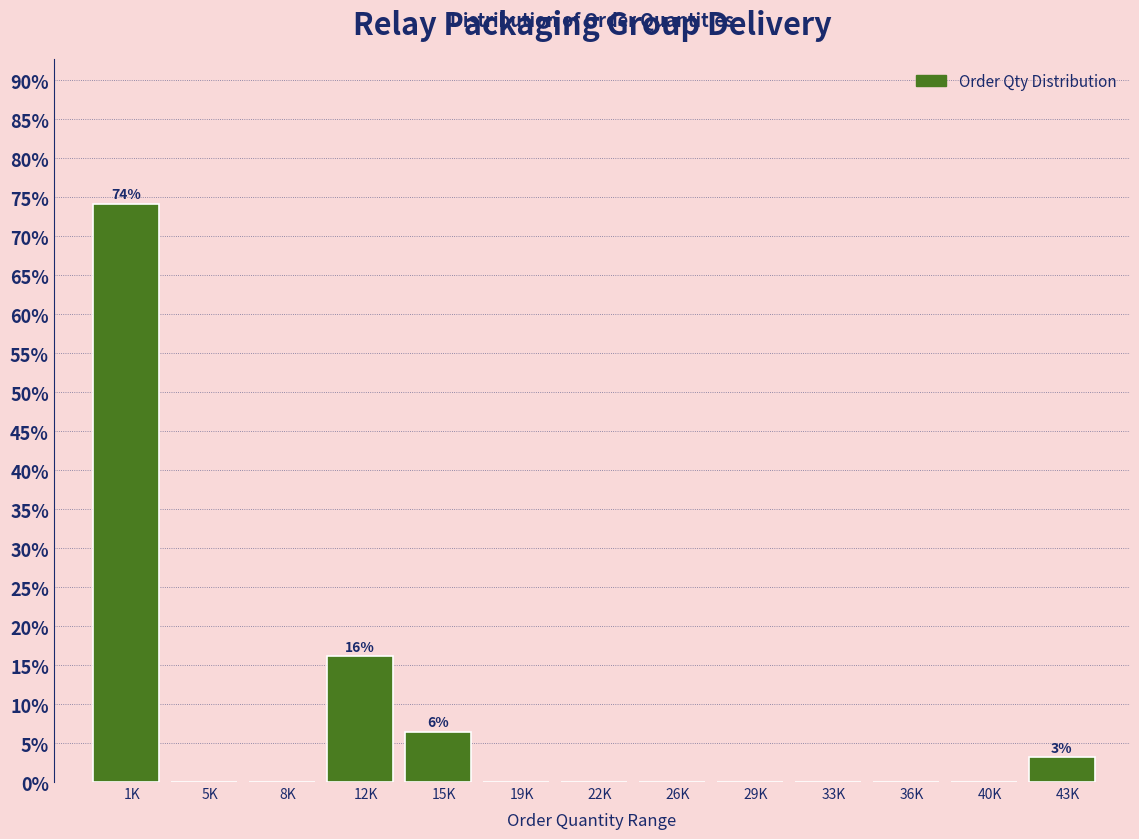

Reading left to right, list all the values displayed in this chart.

1K=74.2	5K=0.0	8K=0.0	12K=16.1	15K=6.5	19K=0.0	22K=0.0	26K=0.0	29K=0.0	33K=0.0	36K=0.0	40K=0.0	43K=3.2